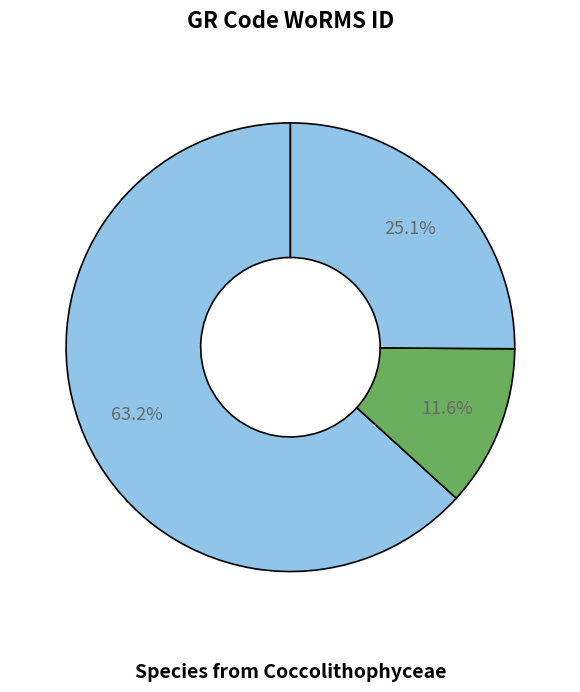

How many segments does this pie chart have?

3